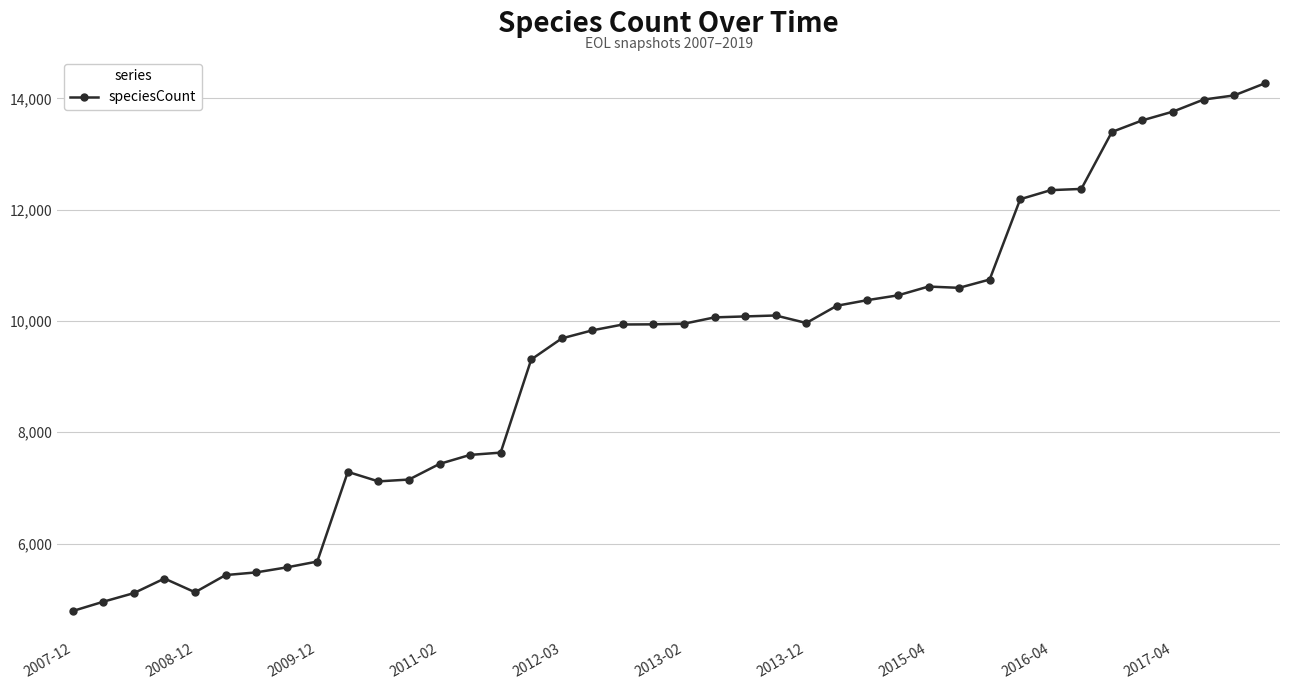

What is the difference between the maximum and minimum values?

9484